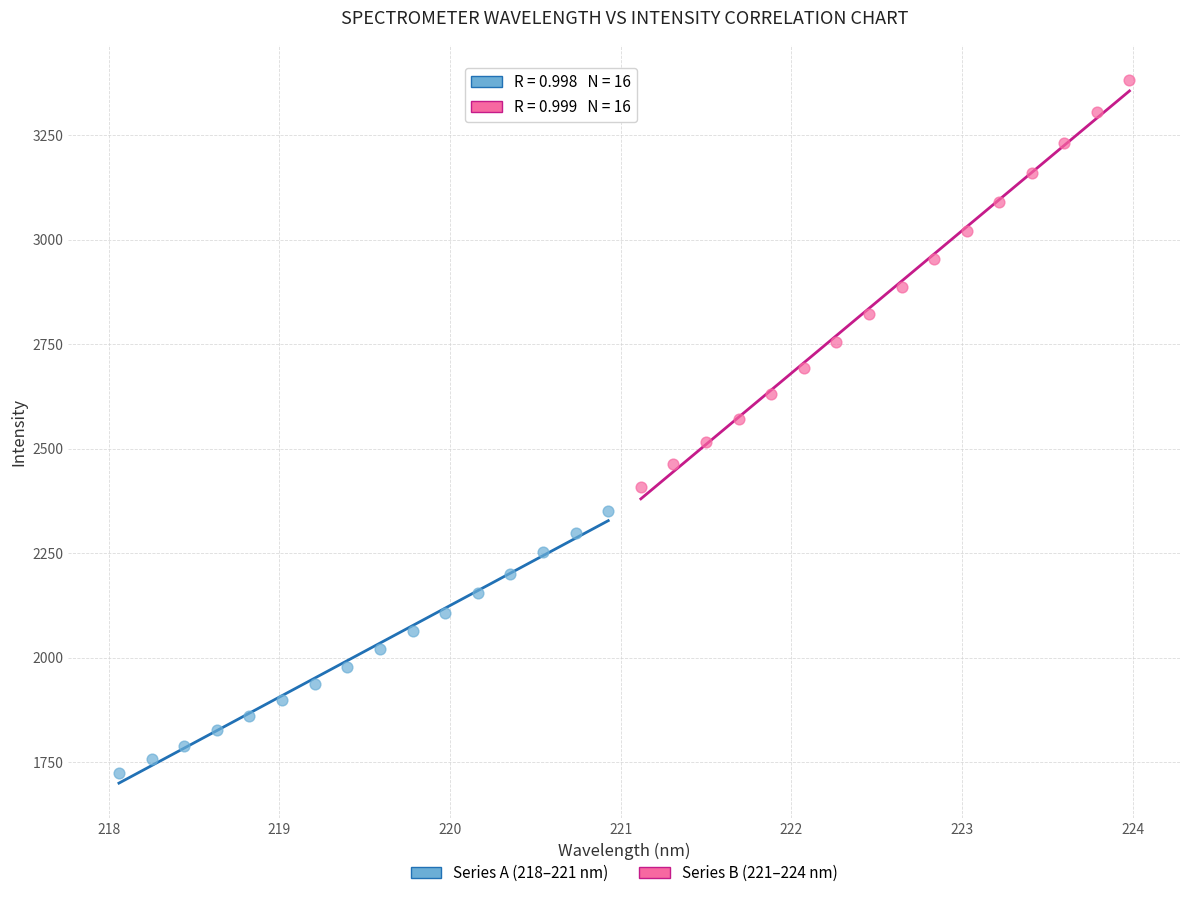

Which series has the widest spread of Y values?

Series B (221–224 nm)